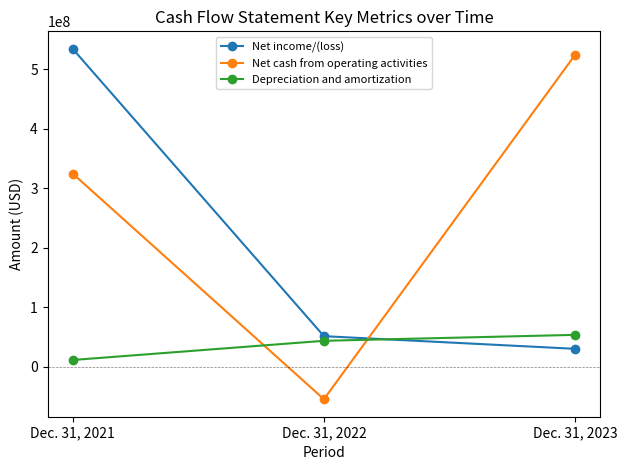

List the labels in order of Net cash from operating activities value, smallest first.

Dec. 31, 2022, Dec. 31, 2021, Dec. 31, 2023